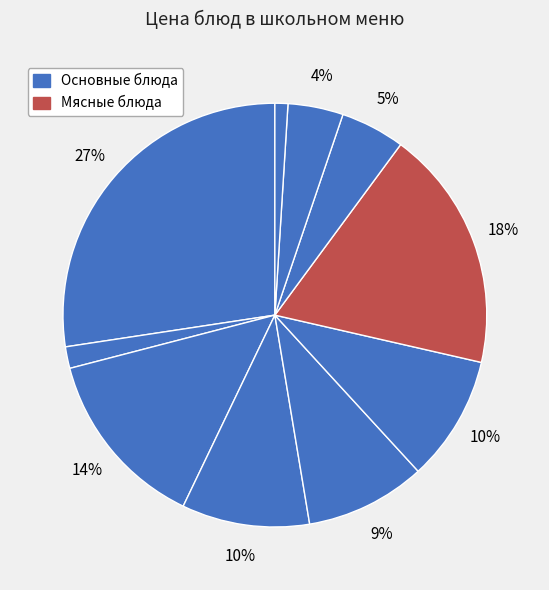

To the nearest percent, what is the difference between the largest and smallest slice percentages?

26%